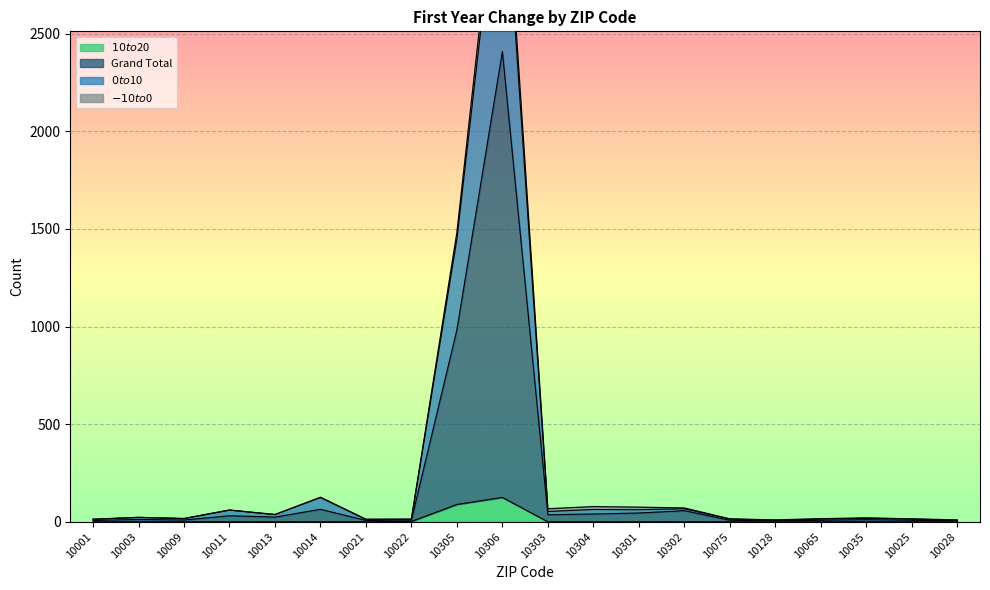

How many interior local peaks does the $0 to $10 series have?

7